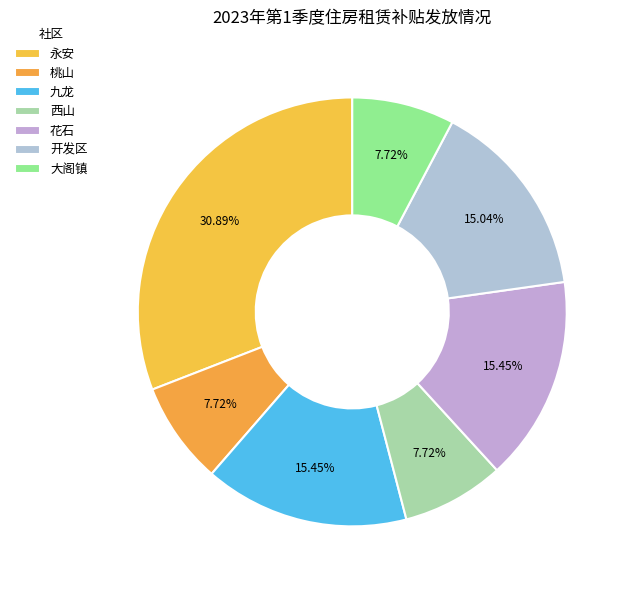

True or false: 九龙 accounts for 27% of the total.

False